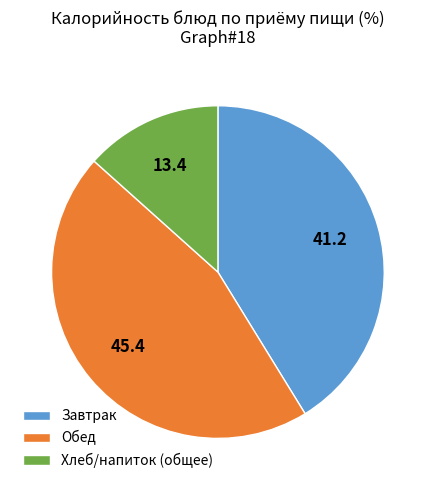

Between Обед and Хлеб/напиток (общее), which is larger?

Обед